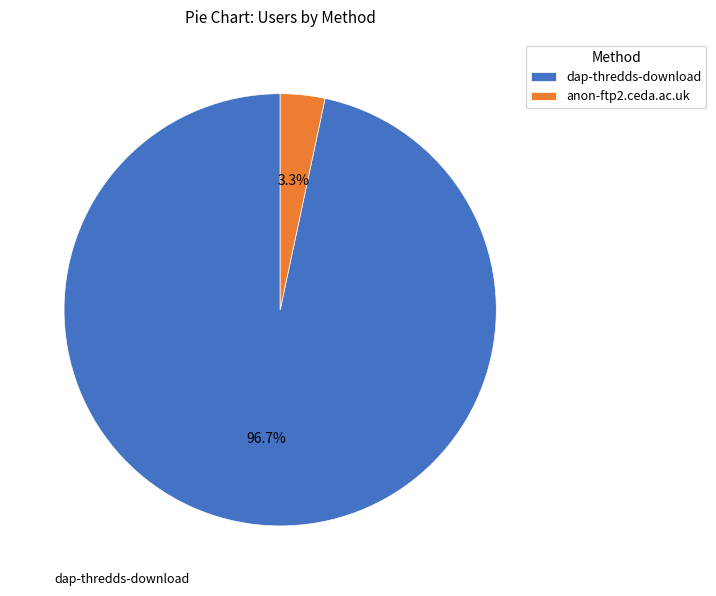

To the nearest percent, what is the average slice percentage?

50%